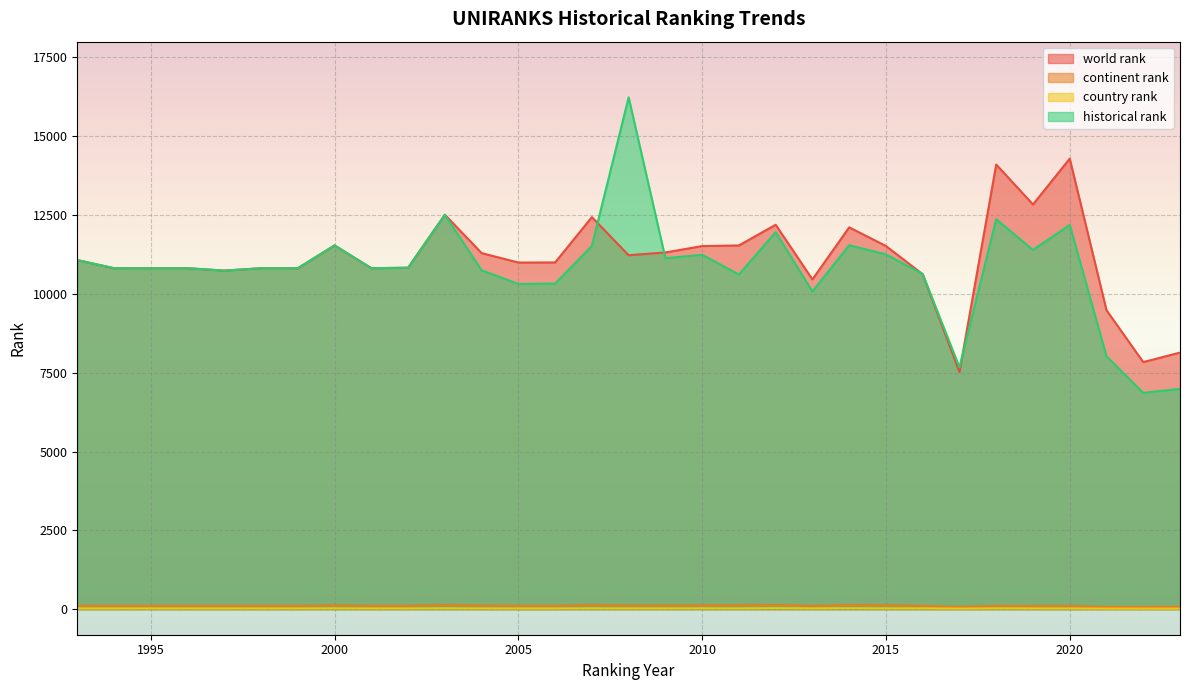

How many interior local peaks does the country rank series have?

8